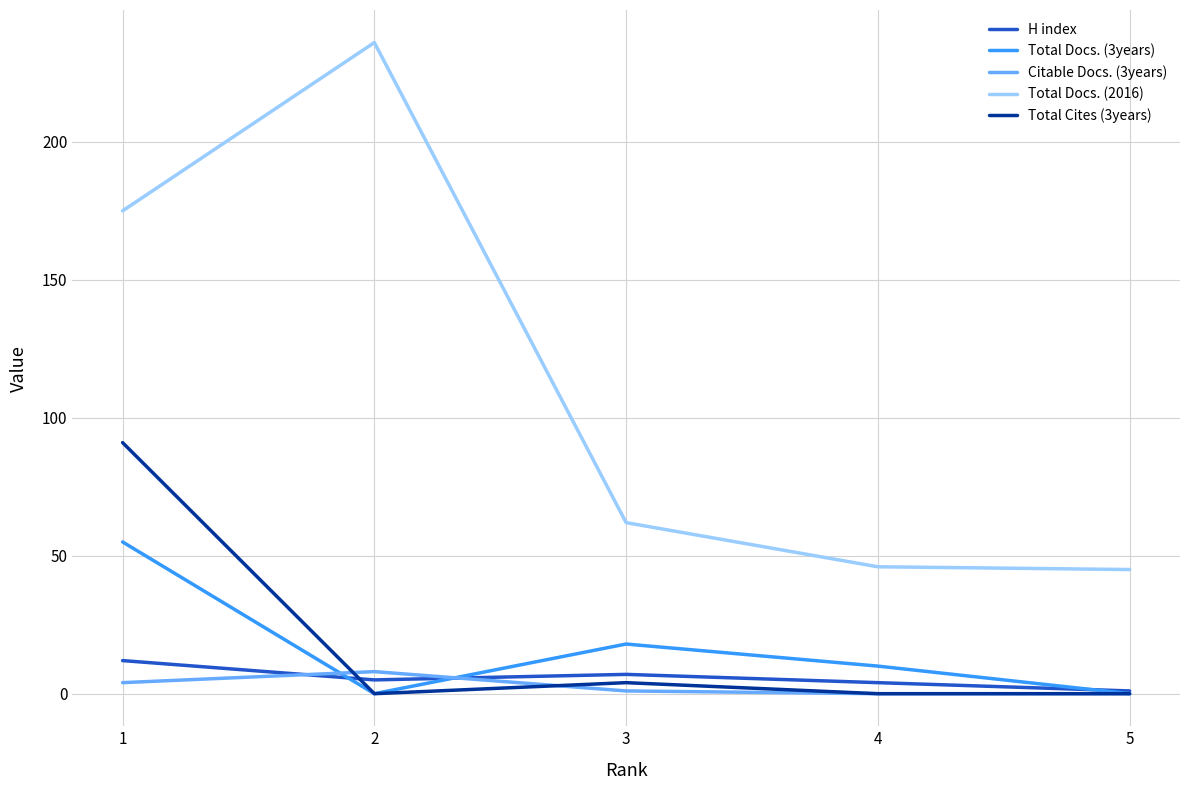

The value of Total Docs. (2016) at 1 is 175. True or false?

True